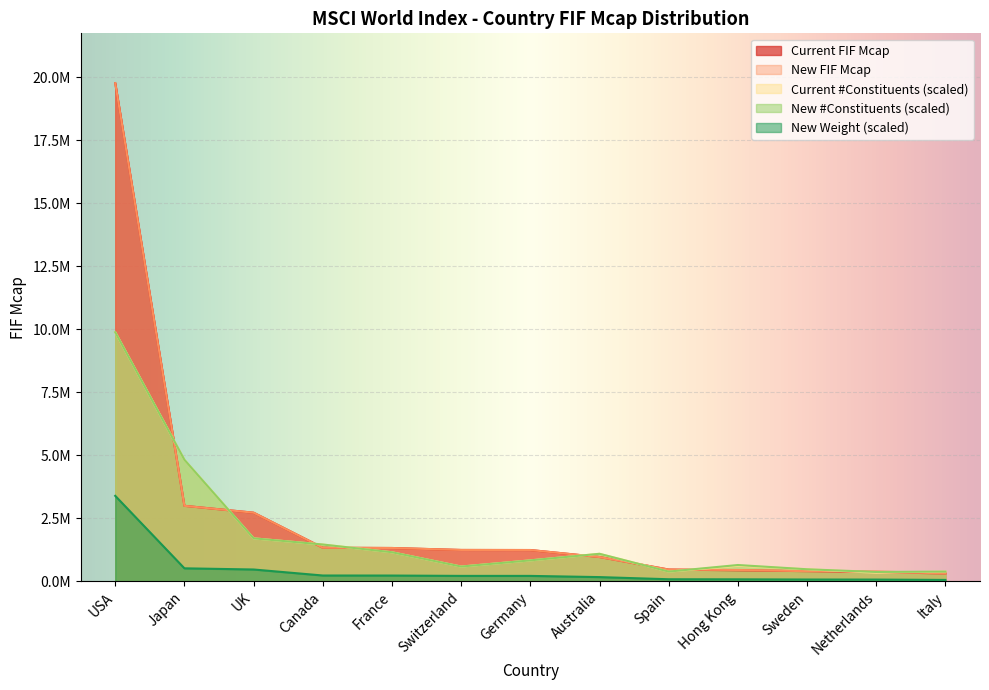

At which category is the sum across all series the highest?

USA